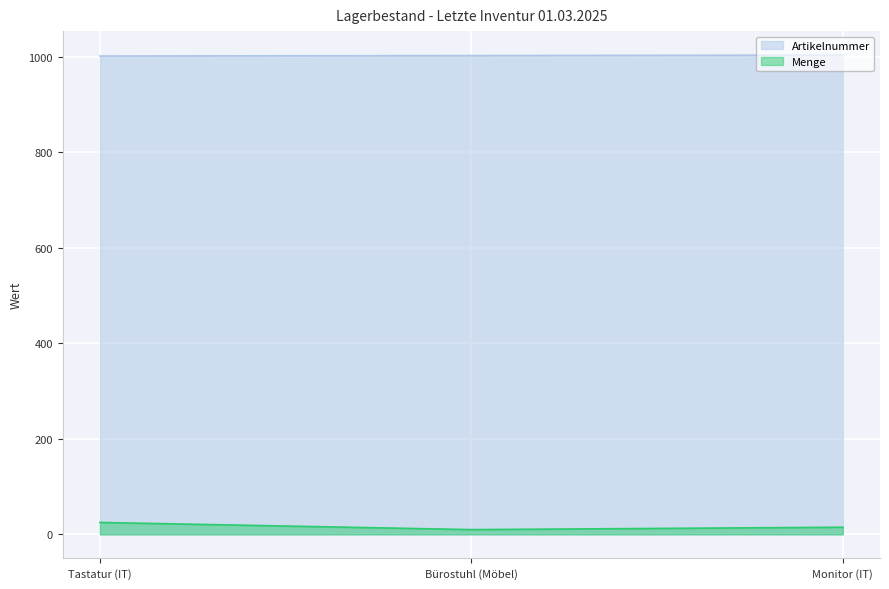

What is the label of the 1st point from the left?

Tastatur (IT)